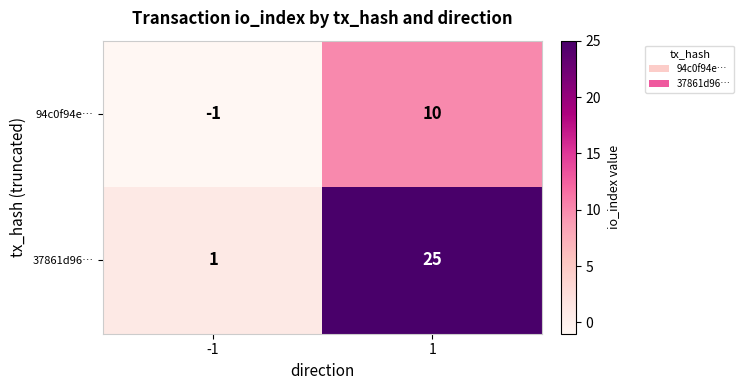

Reading left to right, what are all the values shown in this chart?

94c0f94e…: -1=-1	1=10
37861d96…: -1=1	1=25